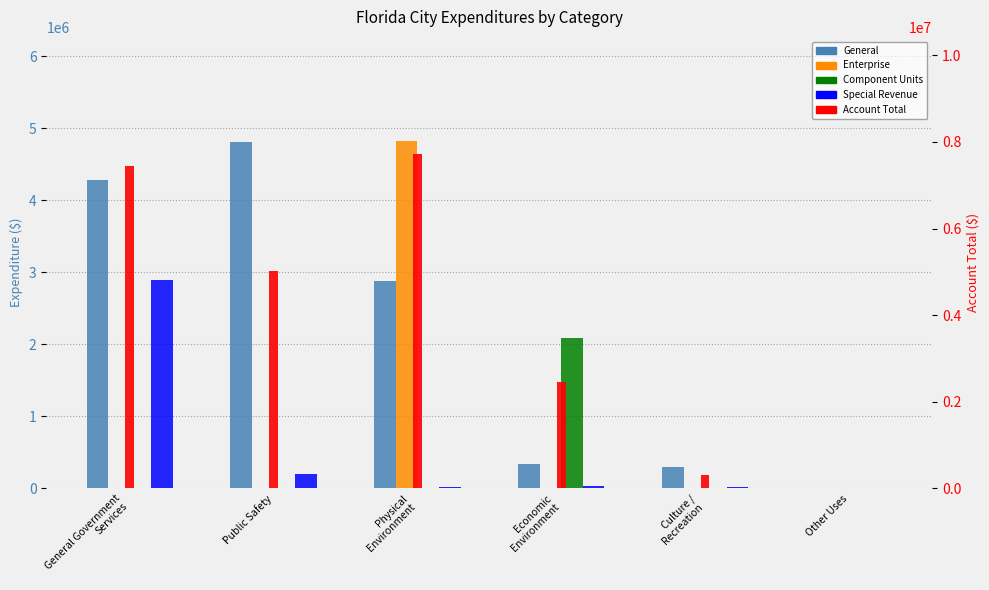

At which label does General first exceed 2885218?

General Government
Services